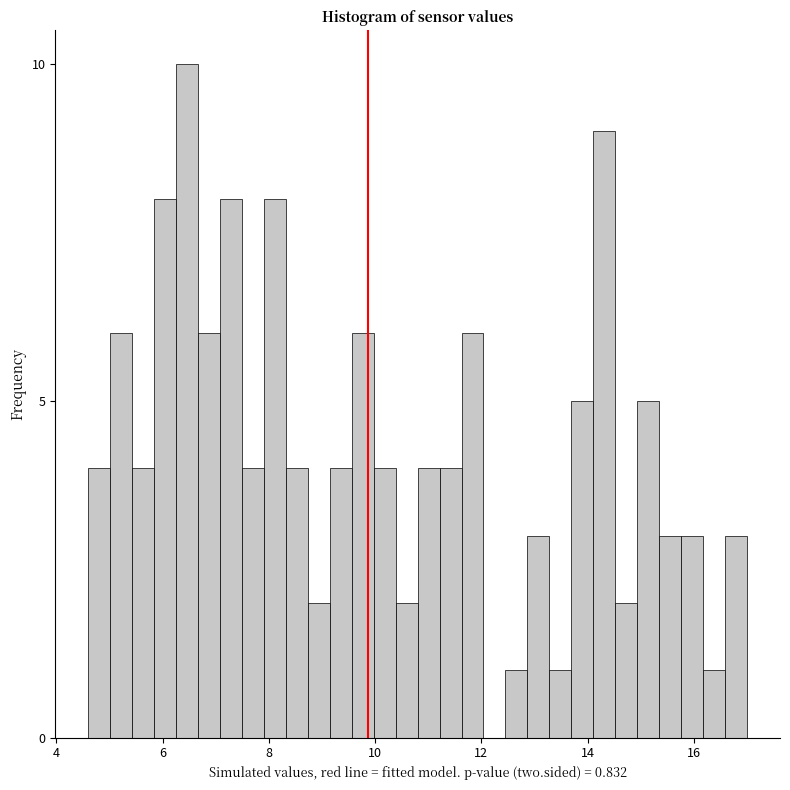

Around what value on the x-axis is the tallest bar? Give the approximate position of its centre, as read against the axis.

6.4